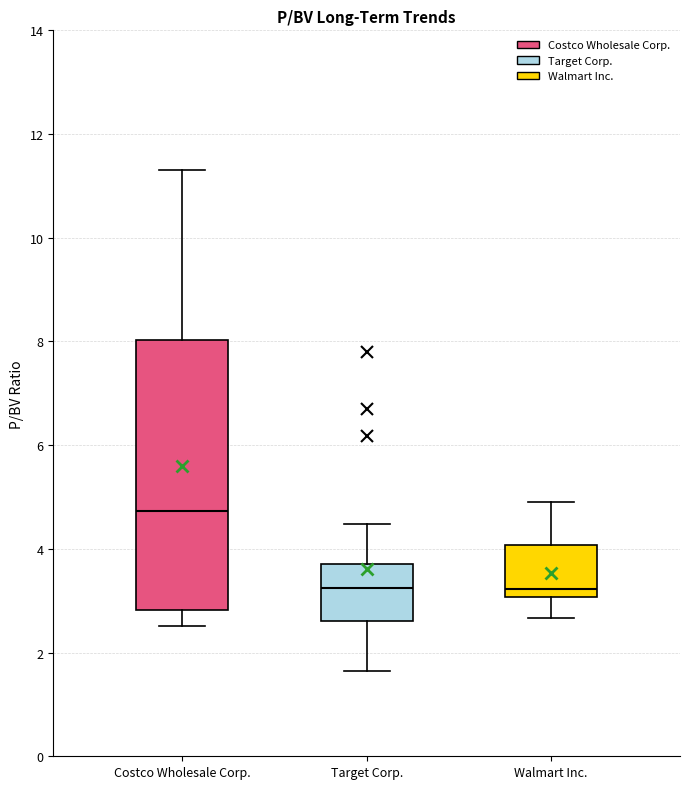

Reading left to right, read every box against the y-axis: the position of its median line, the range the box covers, and the ends of its whiskers. The values are not printed on the chart, so give them approximately, as read against the axis.

Costco Wholesale Corp.: median 4.8, box 2.8 to 8.0, whiskers 2.6 to 11.4
Target Corp.: median 3.2, box 2.6 to 3.8, whiskers 1.6 to 4.4
Walmart Inc.: median 3.2, box 3.0 to 4.0, whiskers 2.6 to 5.0